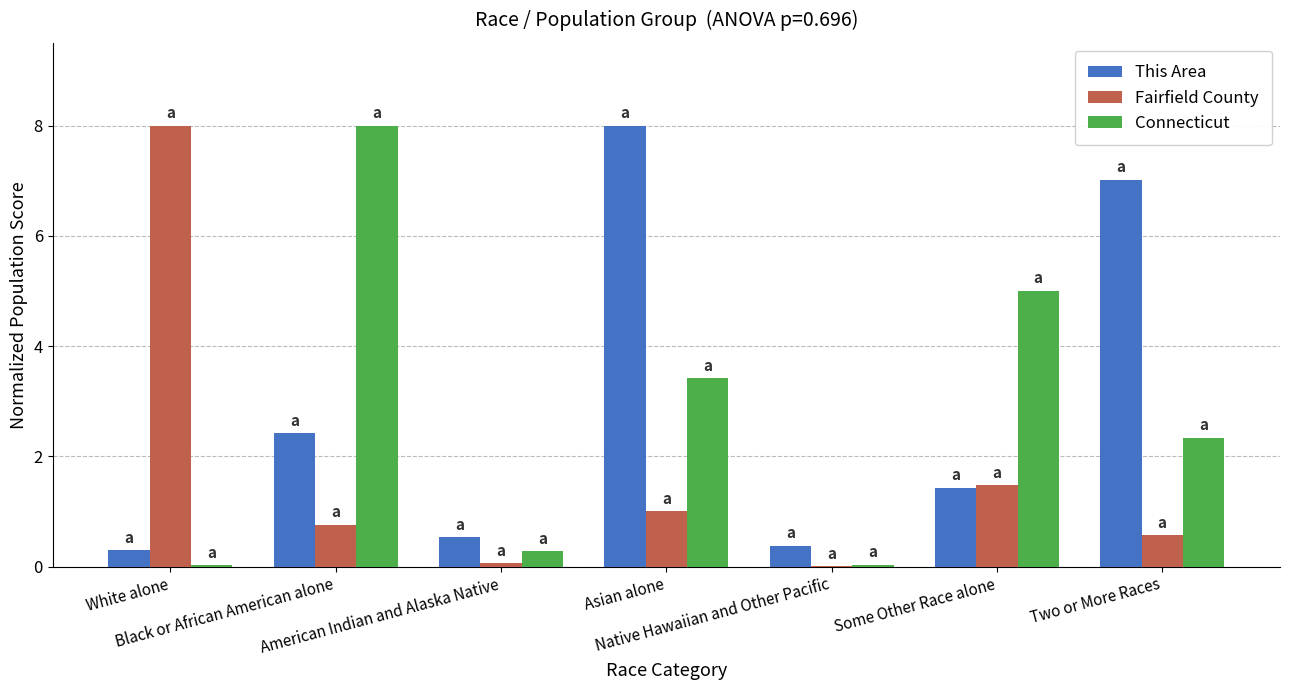

What is the highest value of the This Area series?

8.0